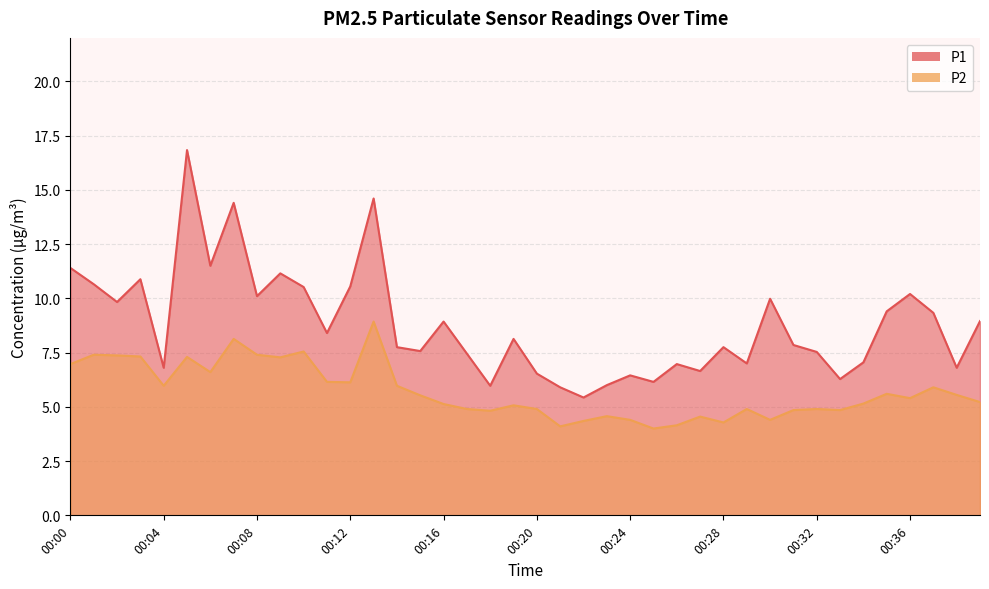

What is the sum of the P2 values at 00:23 and 00:35?

10.2